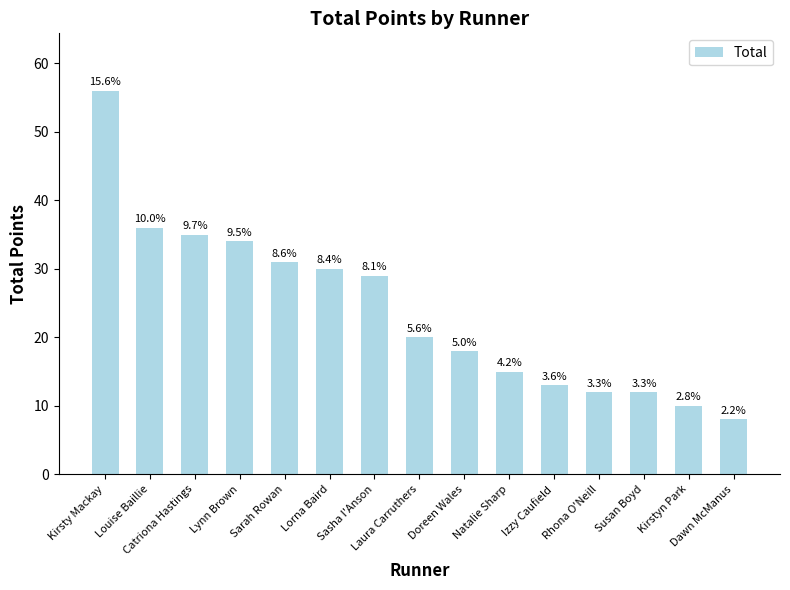

Which category has the lowest value across all series?

Dawn McManus